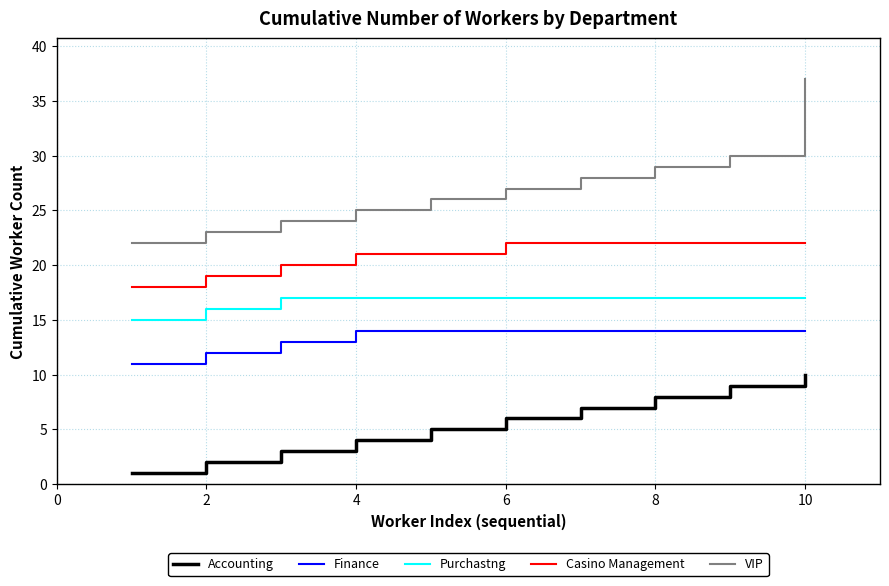

Reading left to right, extract all data points from this chart.

Accounting: 1	2	3	4	5	6	7	8	9	10
Finance: 11	12	13	14	14	14	14	14	14	14
Purchastng: 15	16	17	17	17	17	17	17	17	17
Casino Management: 18	19	20	21	21	22	22	22	22	22
VIP: 22	23	24	25	26	27	28	29	30	37